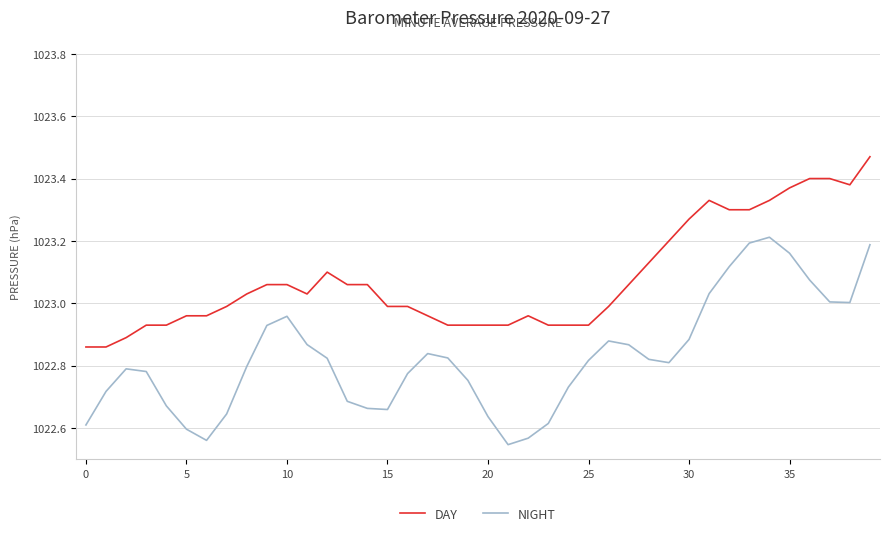

List the series in order of their overall mean, highest first.

DAY, NIGHT